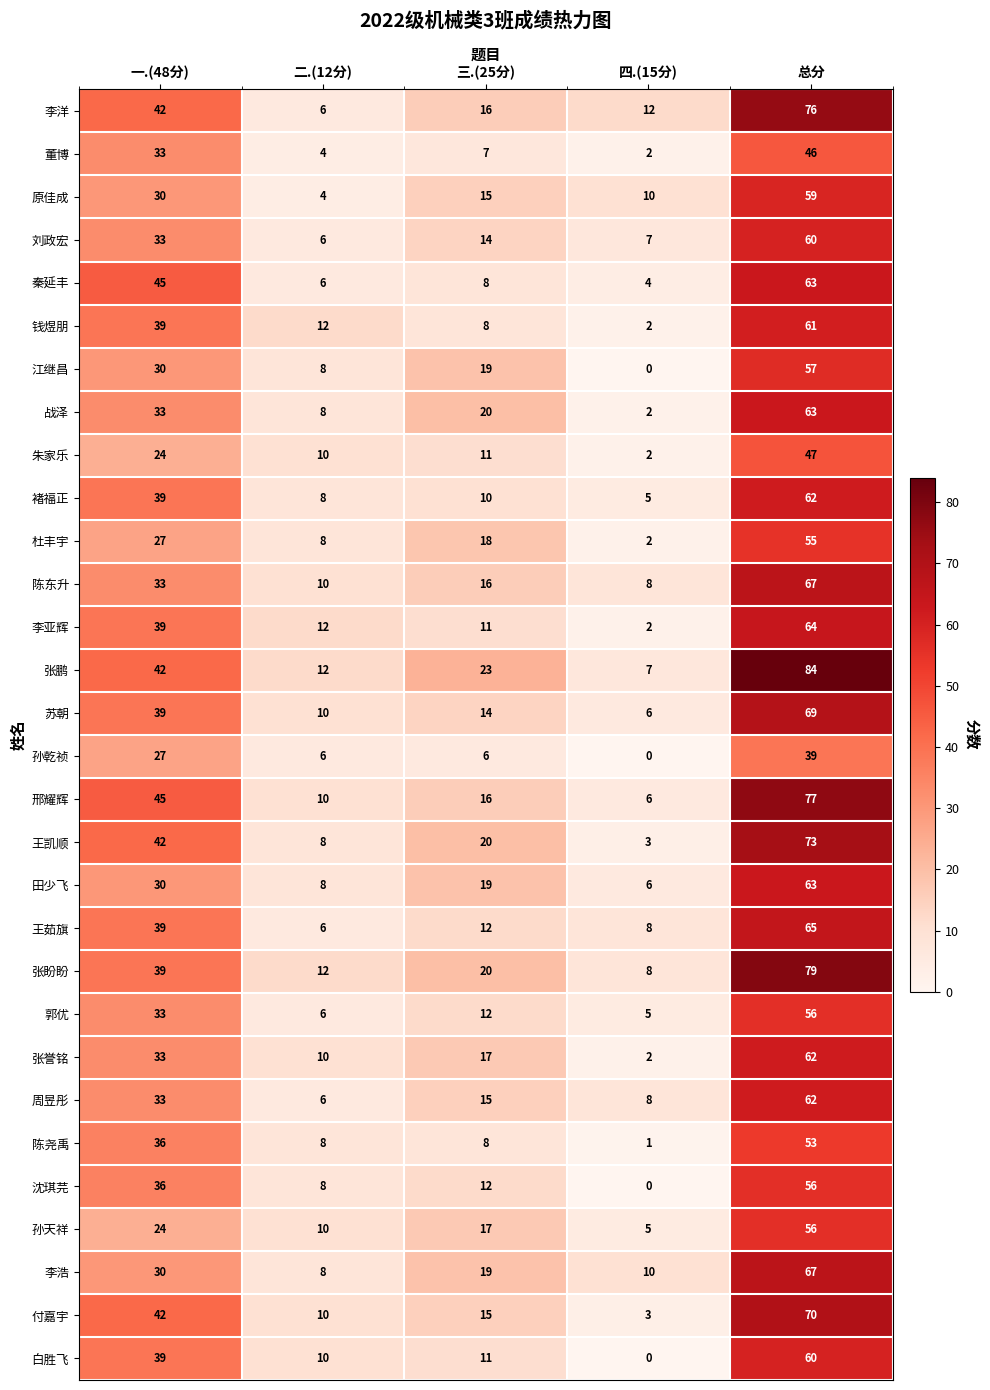

At how many categories does at least one series exceed 34?

2